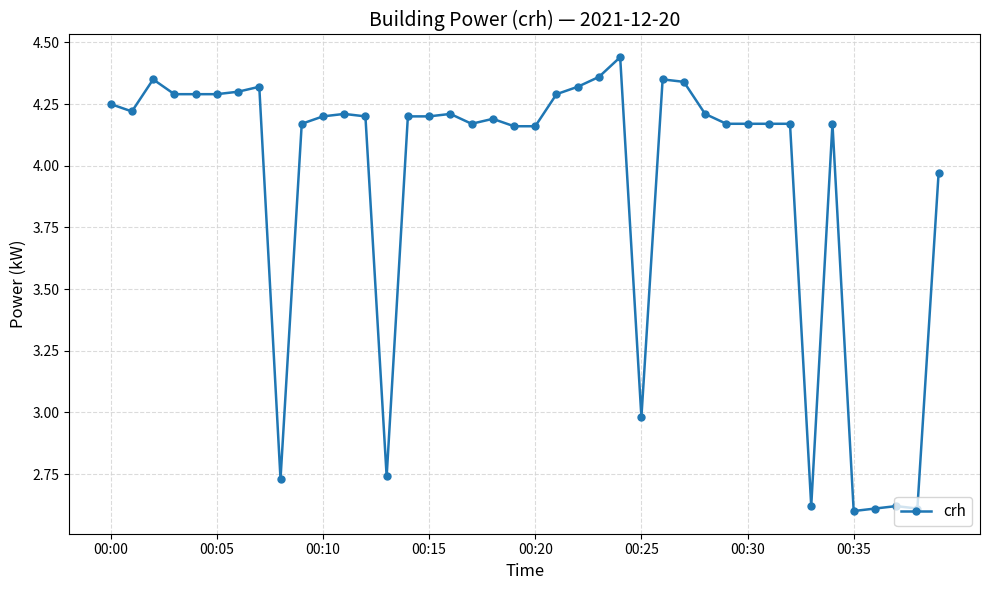

True or false: there are more than 0 points higher than both neighbors.

True